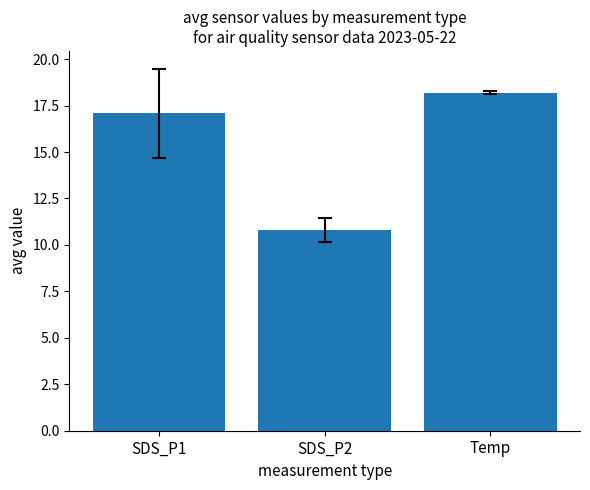

How many bars are there in total?

3